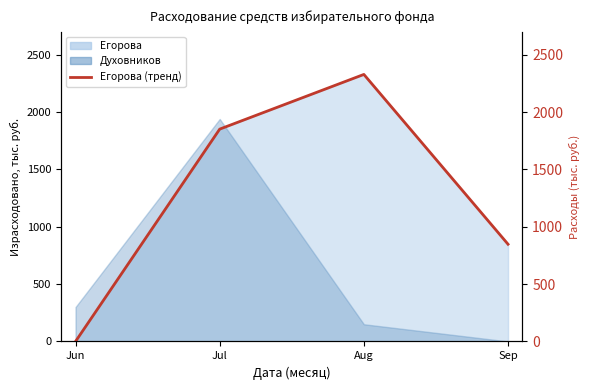

What is the difference between the second highest and second lowest values?

1003.6